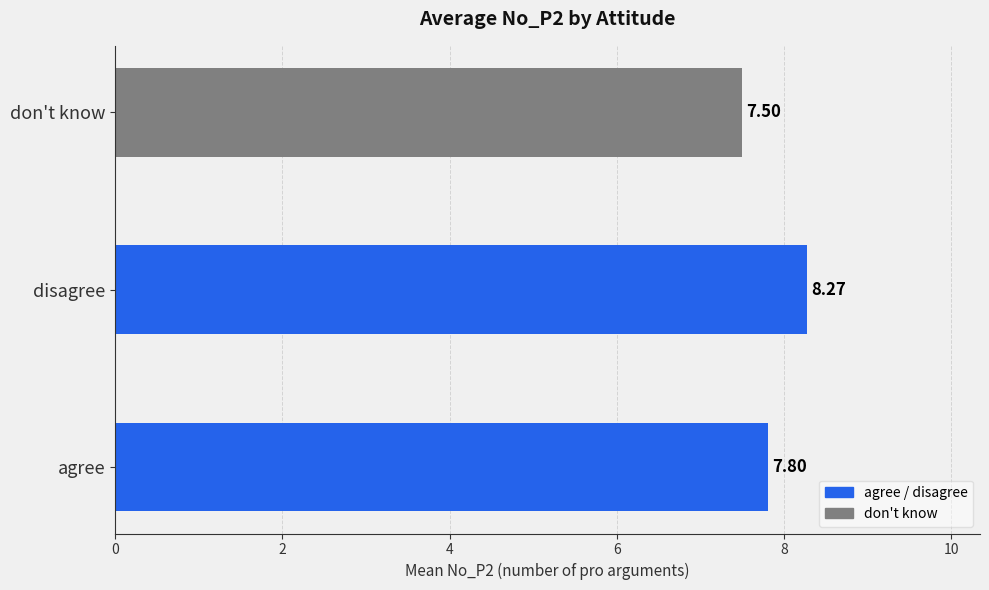

At which category does the chart reach its peak across all series?

disagree